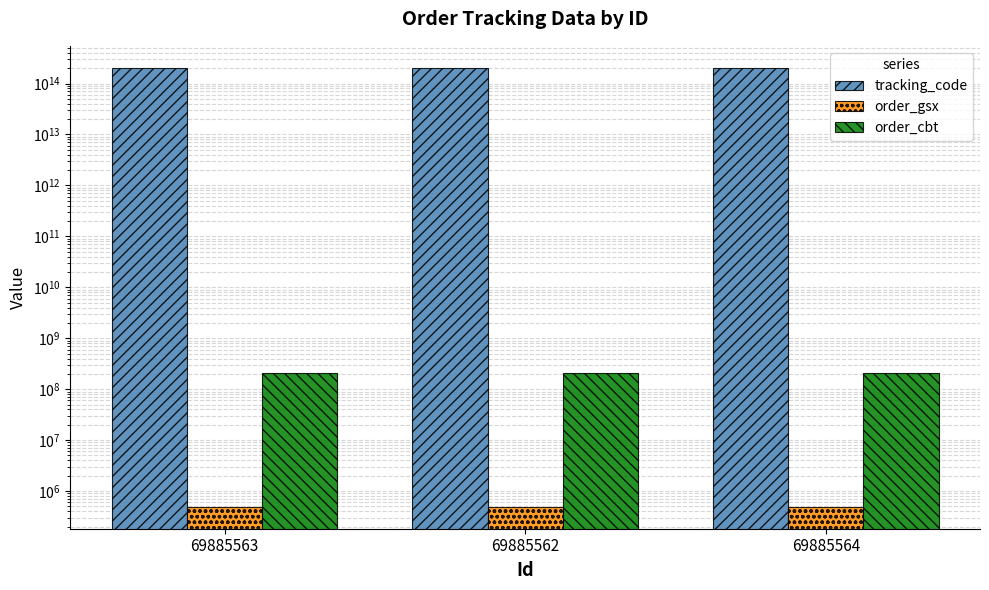

The value of order_cbt at 69885564 is 203472663. True or false?

True